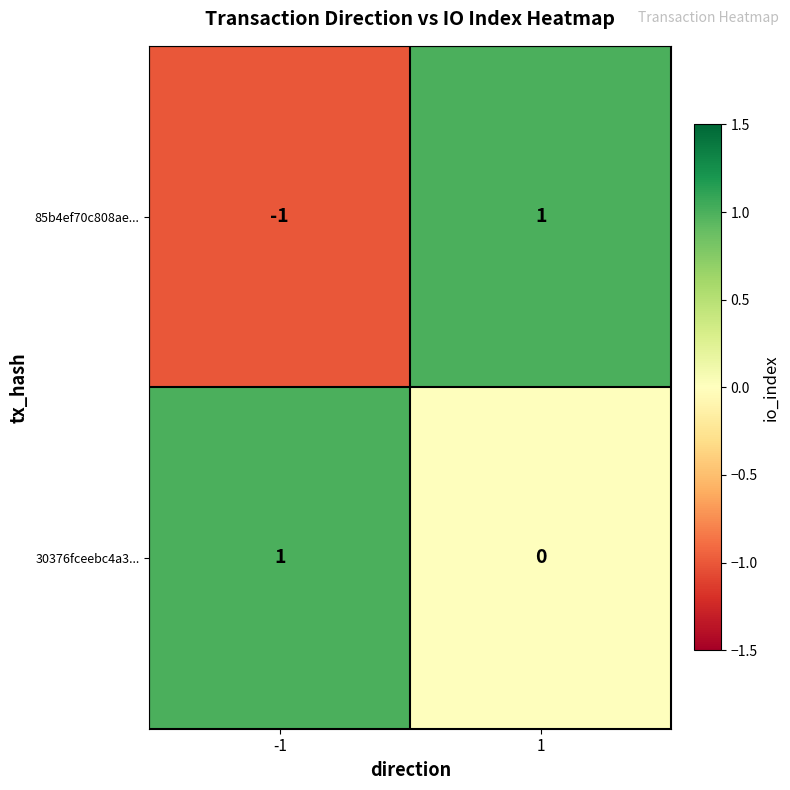

List the series in order of their overall mean, highest first.

30376fceebc4a3..., 85b4ef70c808ae...